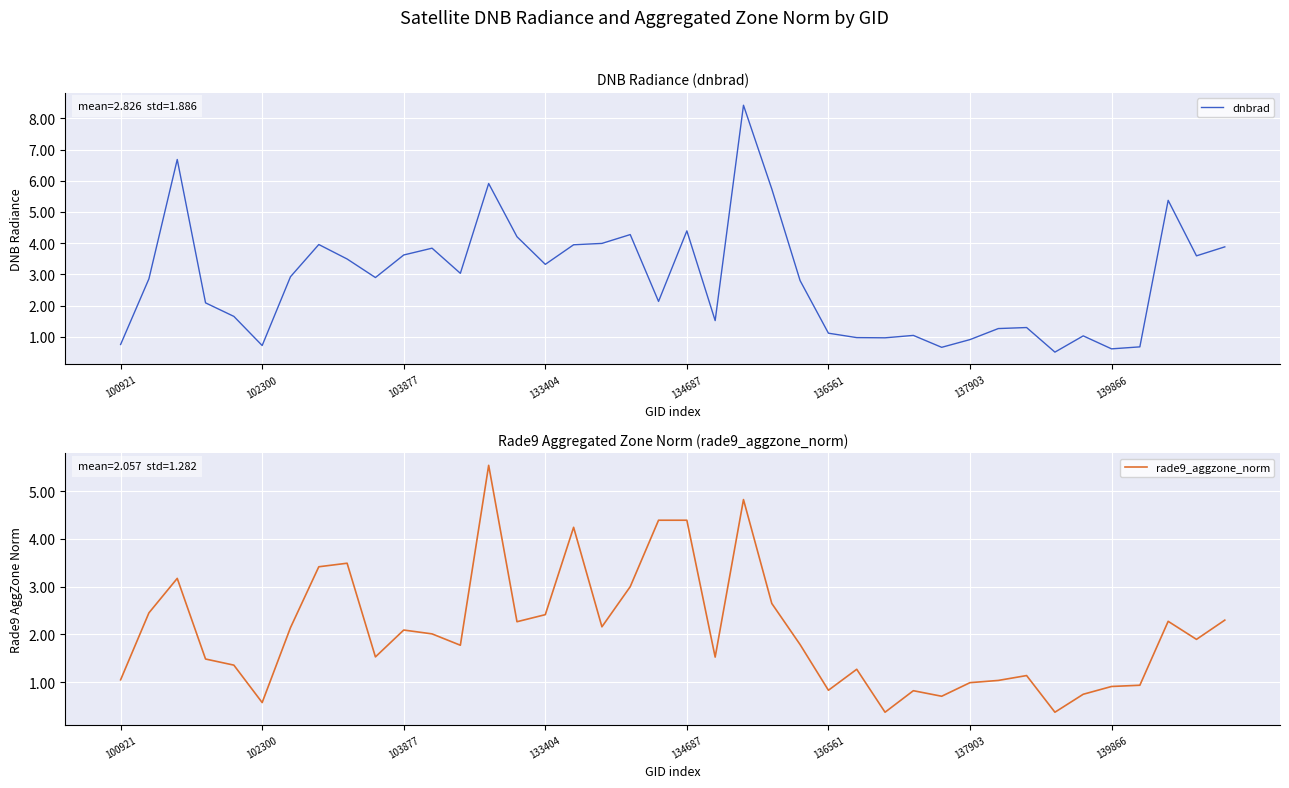

True or false: dnbrad has a value of 7.3 at 134687.

False